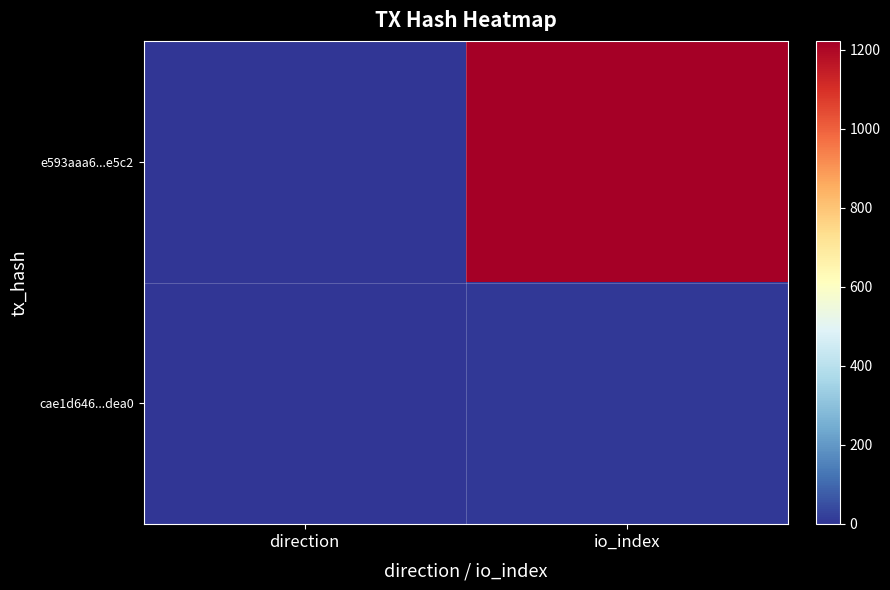

List the series in order of their overall mean, highest first.

e593aaa6...e5c2, cae1d646...dea0